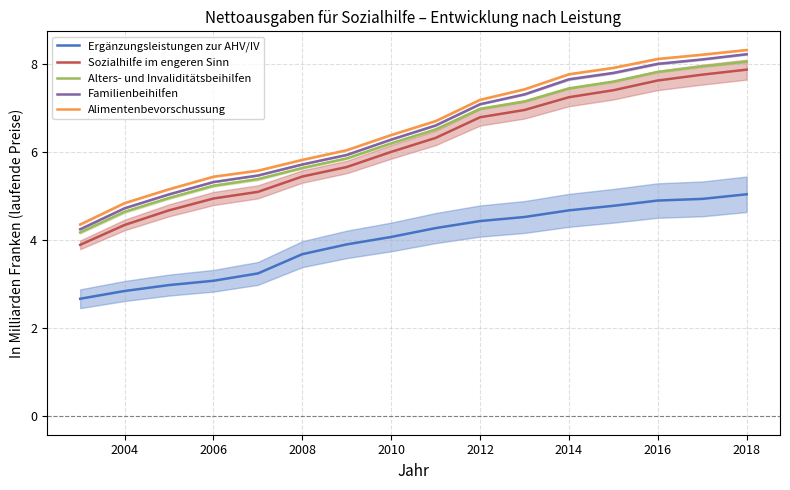

True or false: Sozialhilfe im engeren Sinn and Alimentenbevorschussung intersect in this chart.

False